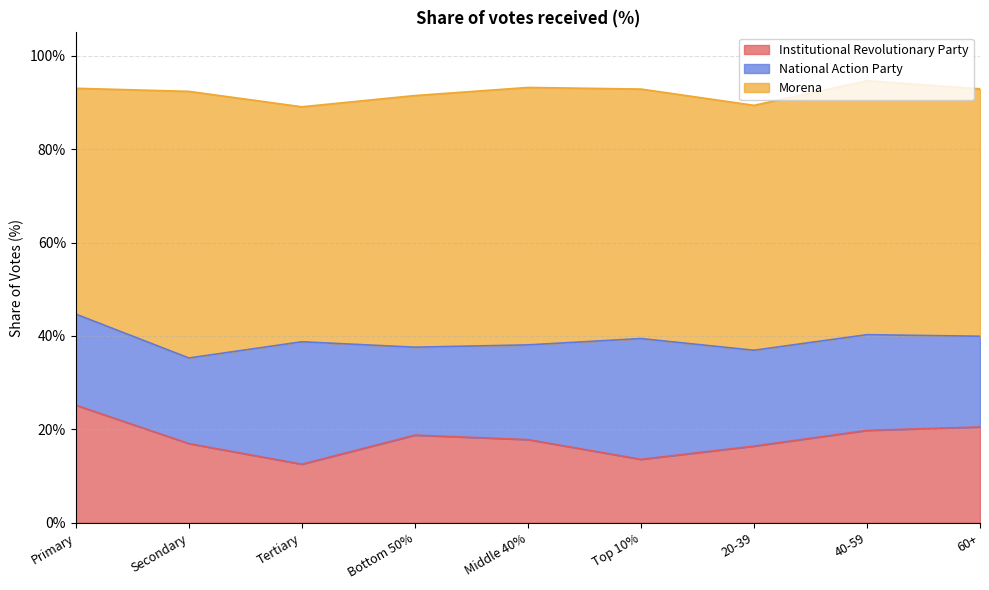

Where is the first local maximum for Institutional Revolutionary Party?

Bottom 50%